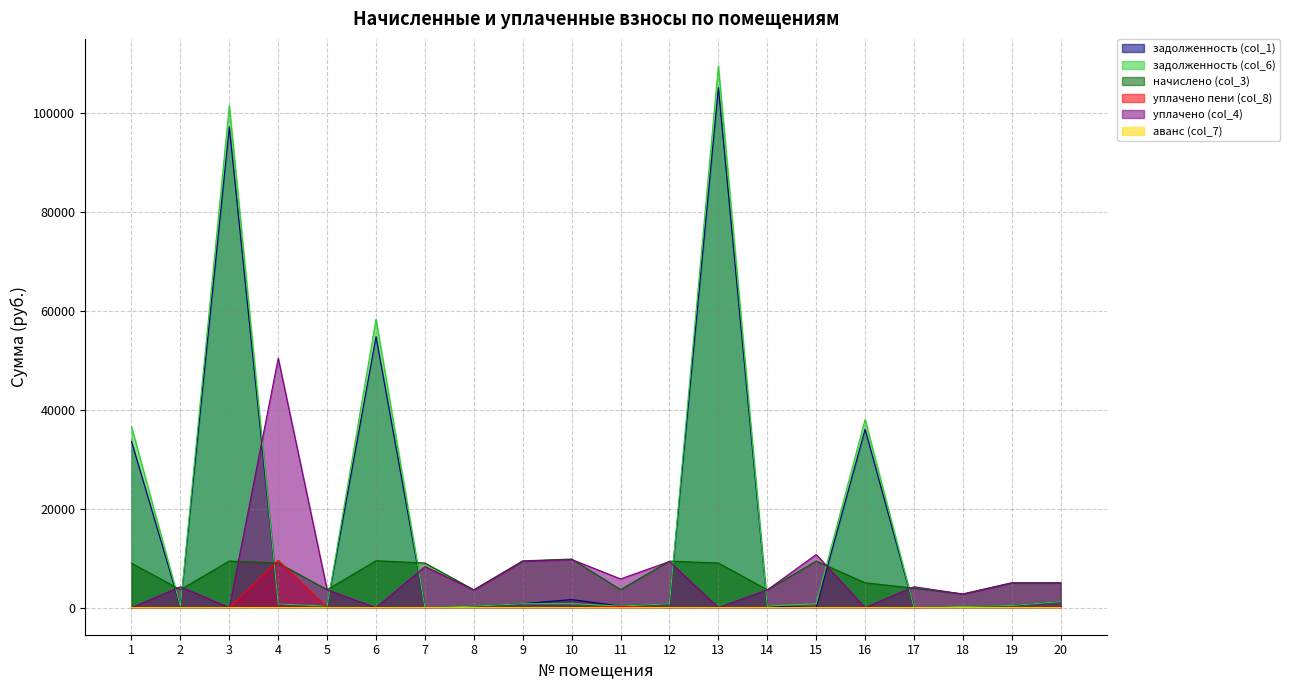

What is the sum of all задолженность (col_1) values?

333998.7